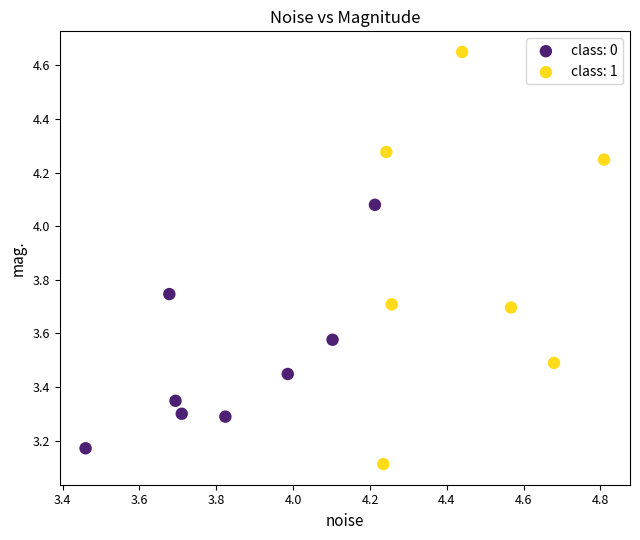

What are all the series names shown in the legend?

class: 0, class: 1